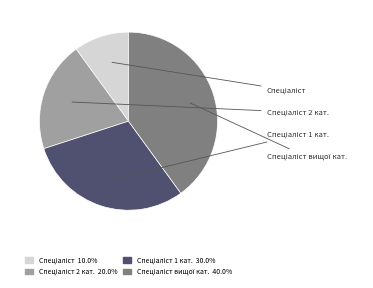

Does any single category account for the majority?

No